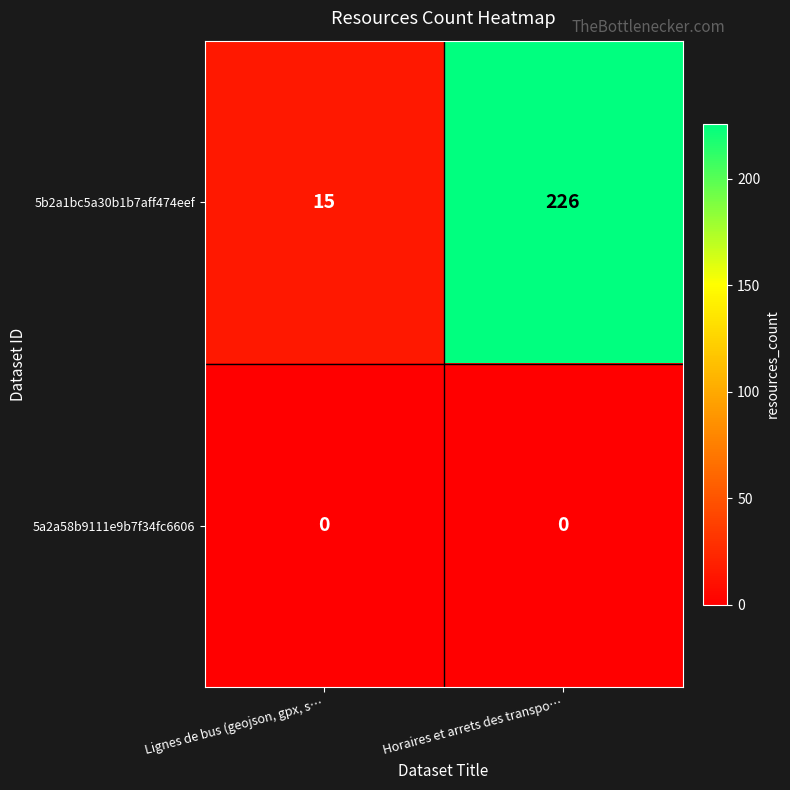

The value of 5b2a1bc5a30b1b7aff474eef at Horaires et arrets des transpo… is 226. True or false?

True